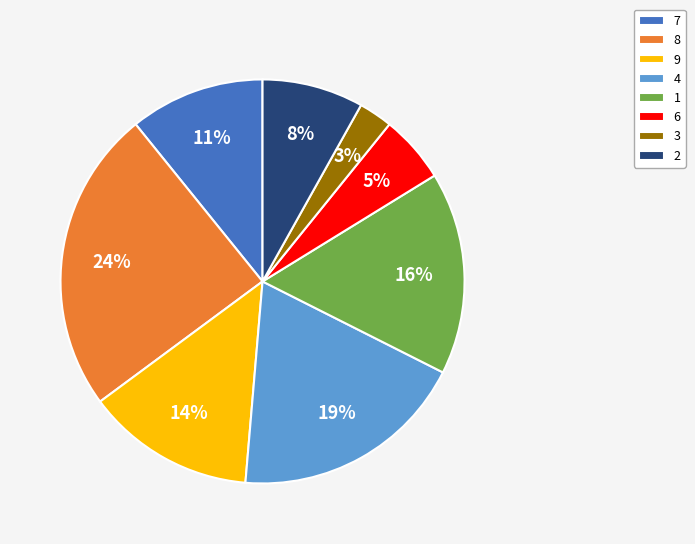

To the nearest percent, what is the average slice percentage?

12%